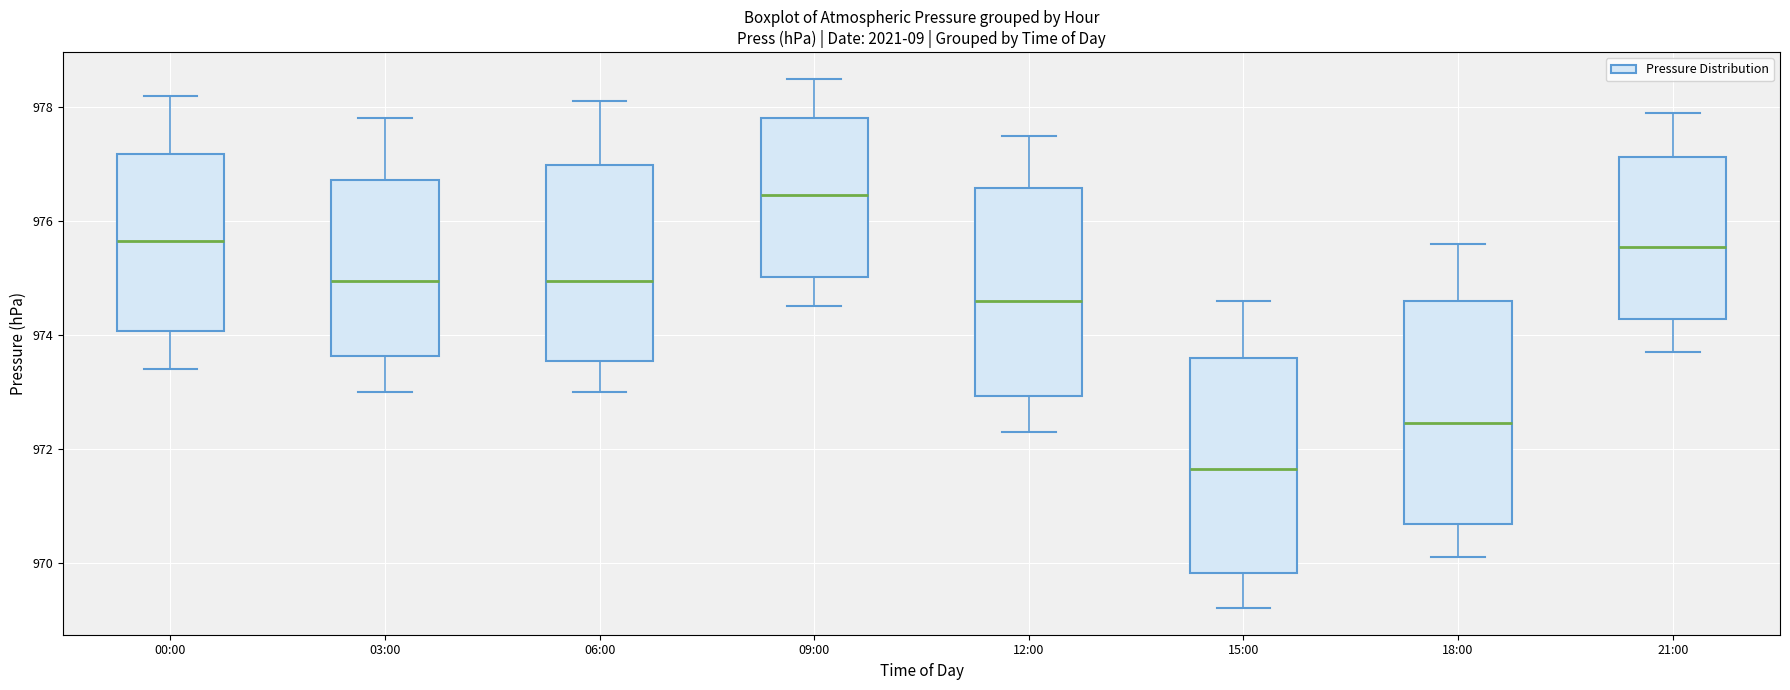

Where does the upper whisker of the box for 21:00 end on the y-axis? The values are not printed on the chart, so give them approximately, as read against the axis.

978.0